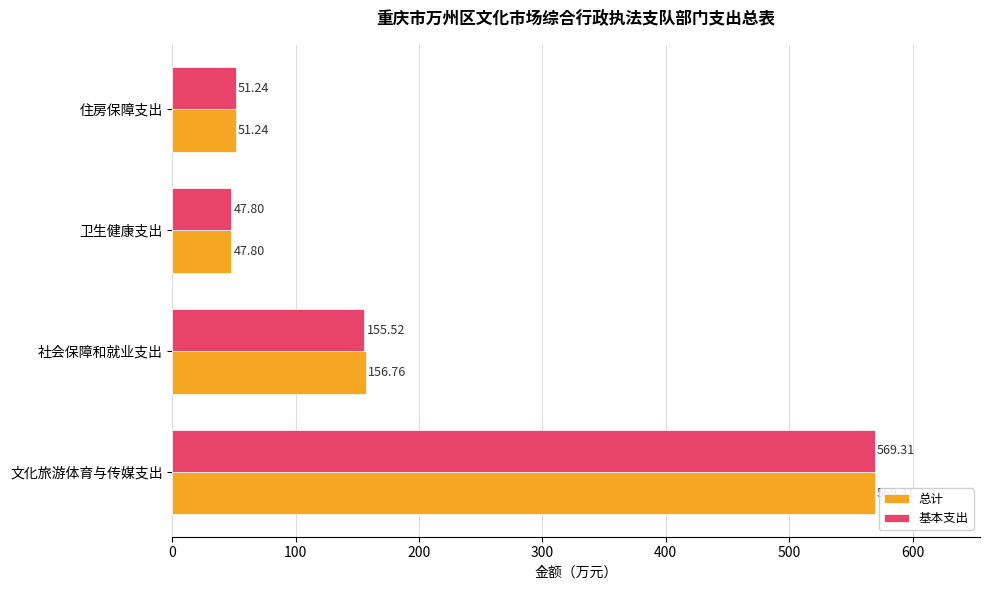

Which series has the largest total across all categories?

总计